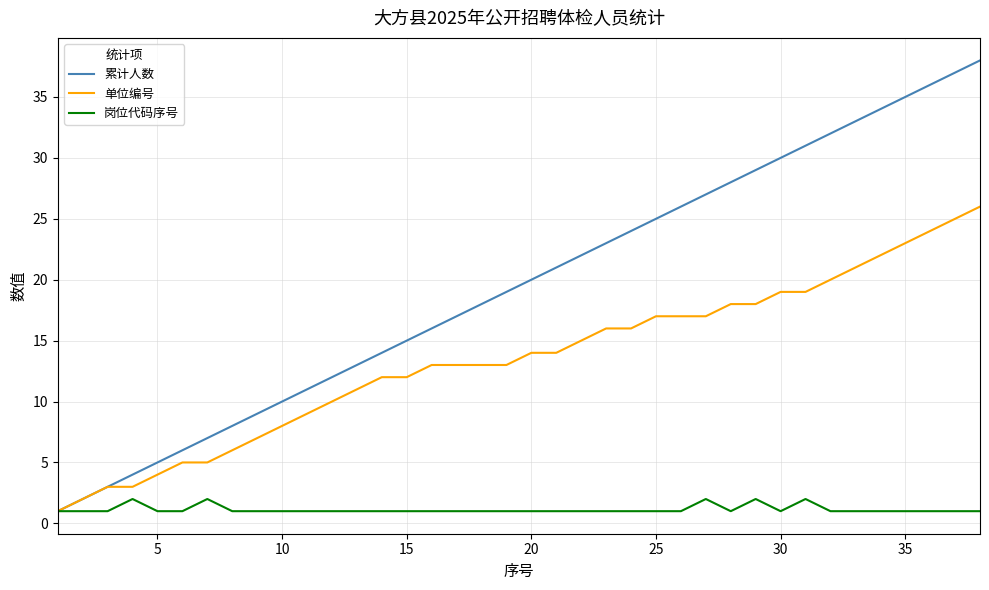

Which series has the widest spread of values?

累计人数